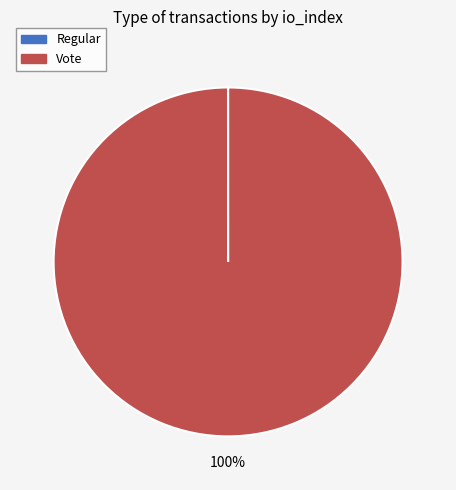

To the nearest percent, what percentage of the pie is Vote?

100%